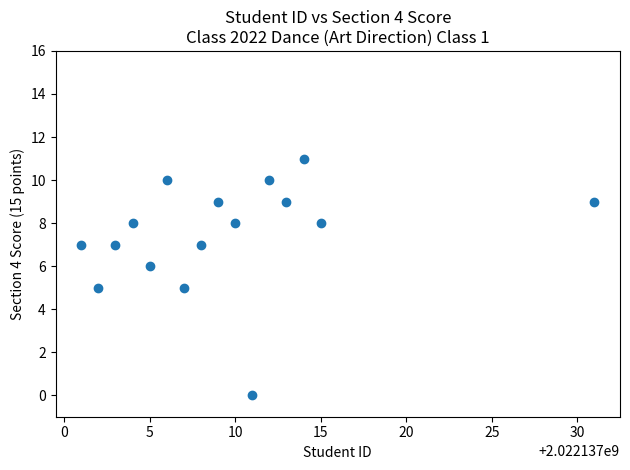

What is the range of Y values (max minus min)?

11